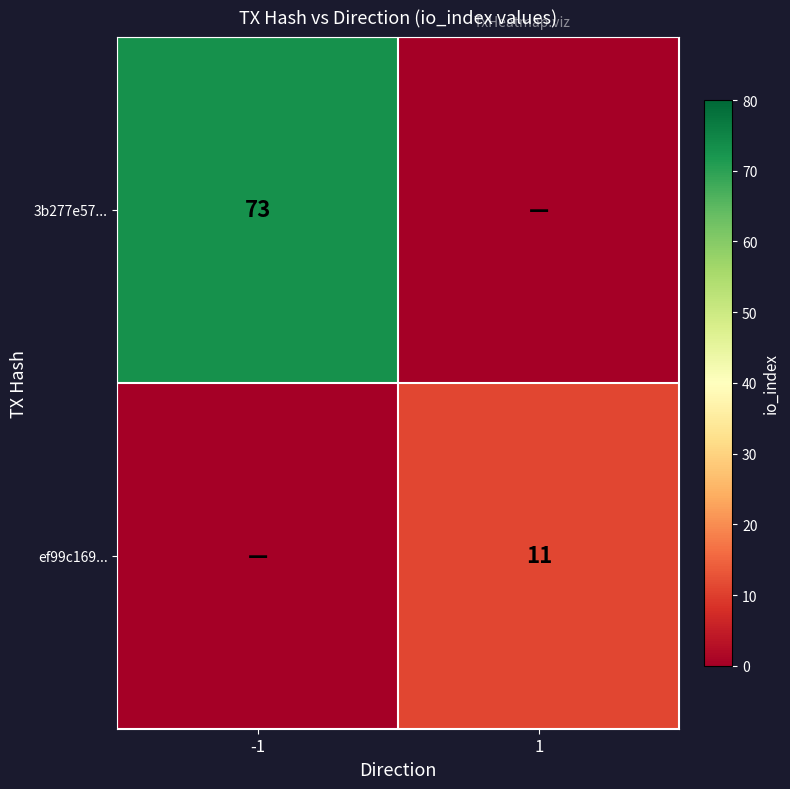

The value of 3b277e57... at -1 is 73. True or false?

True